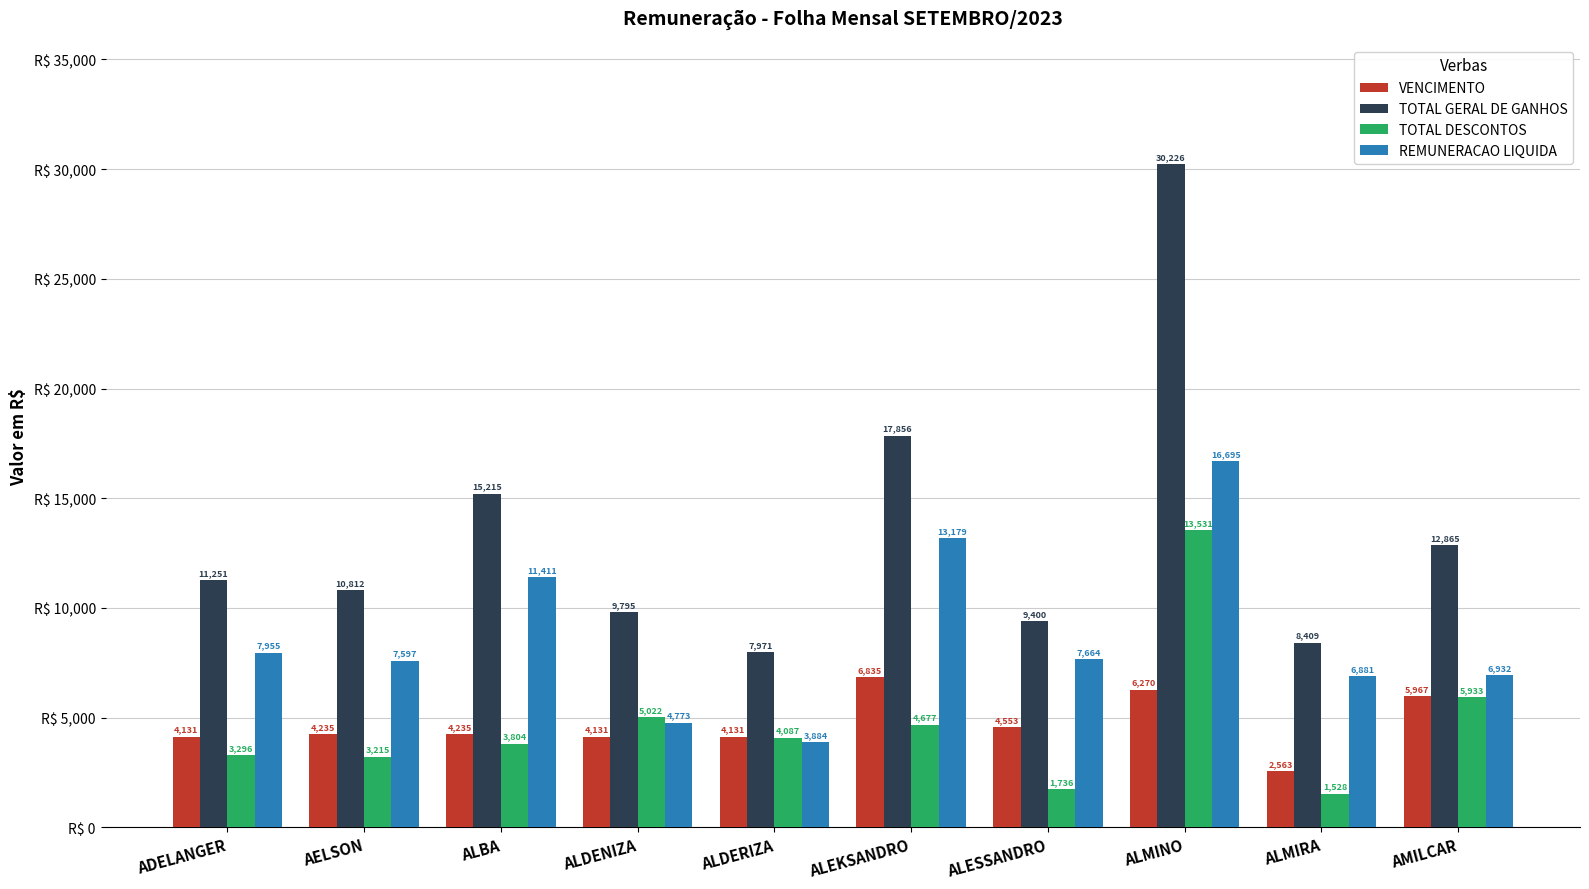

Are the bars horizontal?

No